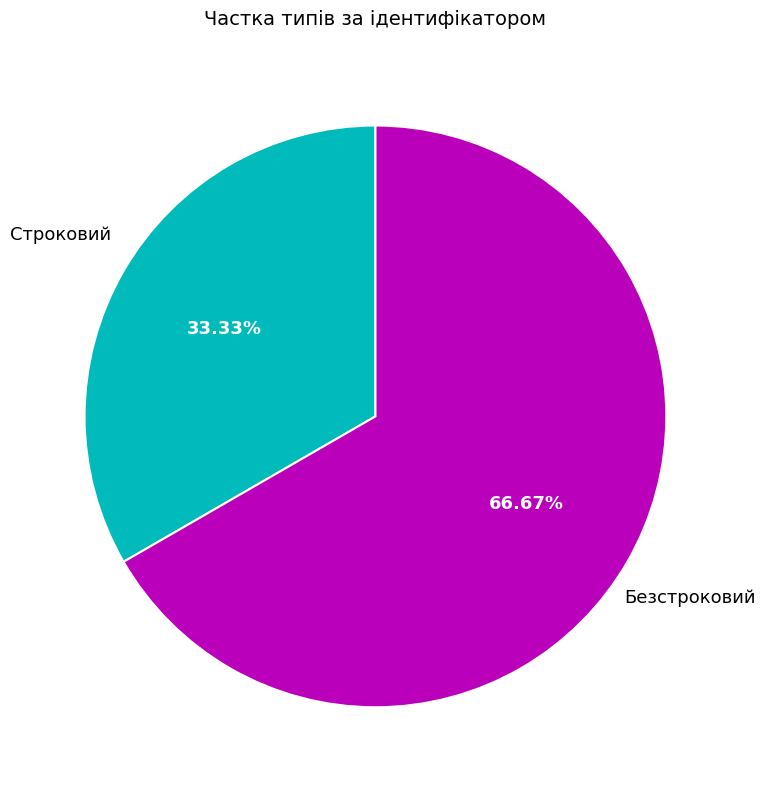

Is there any slice that represents more than half of the pie?

Yes